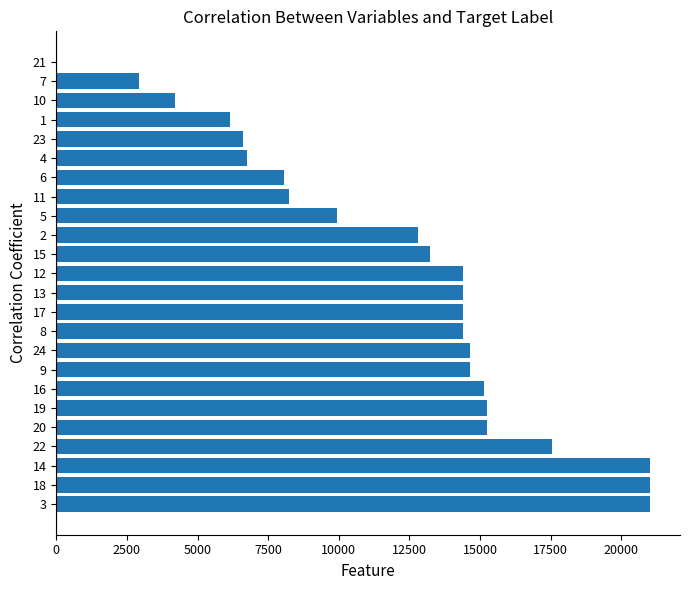

What is the ratio of the value at 19 to the value at 7?

5.2